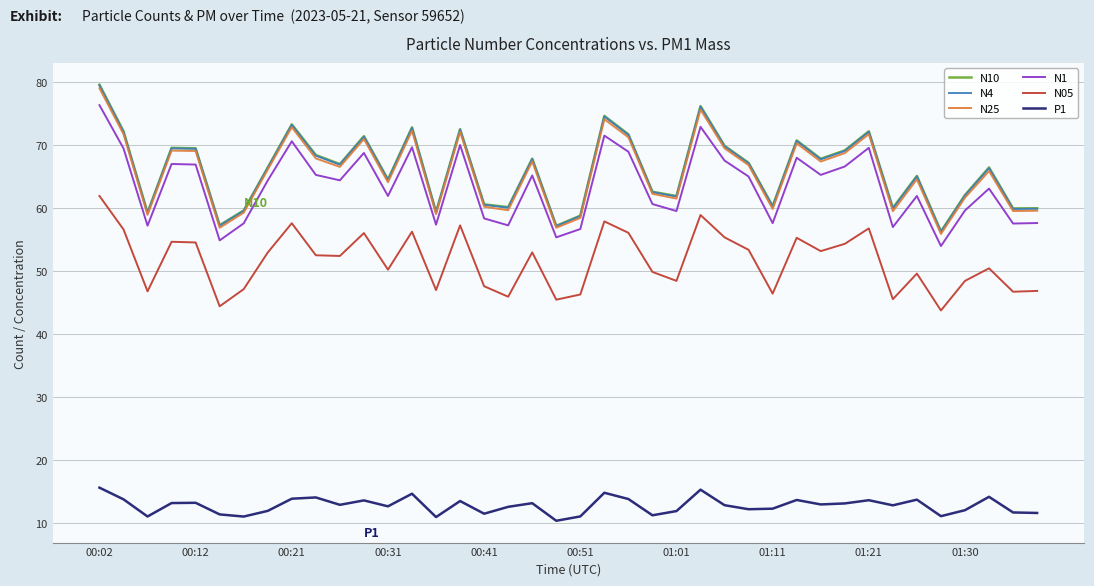

How many series are shown in this chart?

6